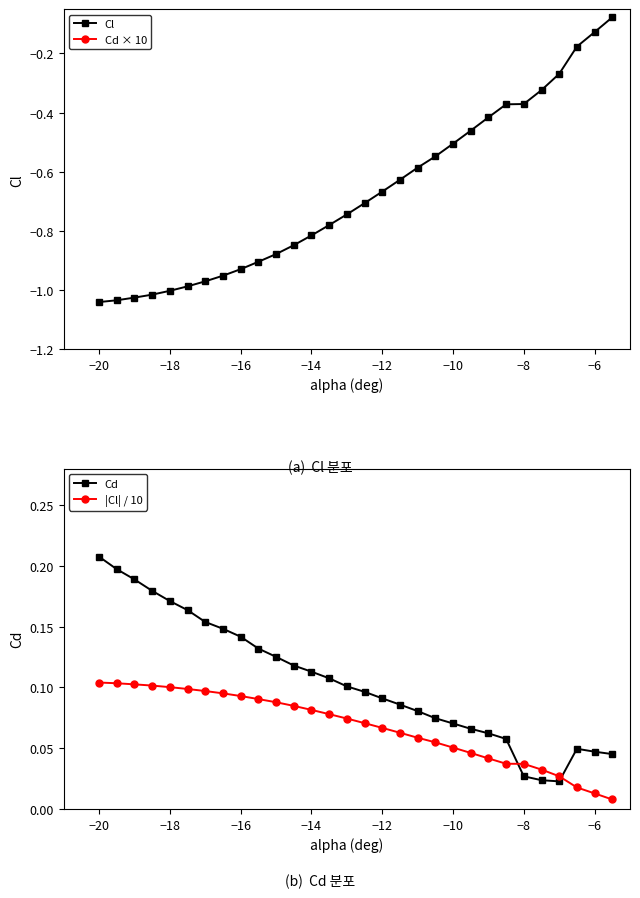

True or false: Cl has a value of -0.5 at −8.

False